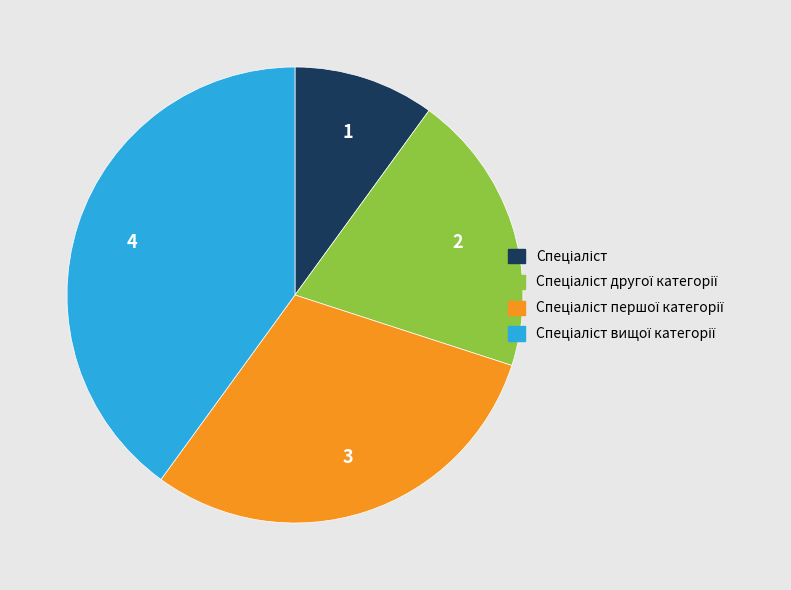

Is there any slice that represents more than half of the pie?

No